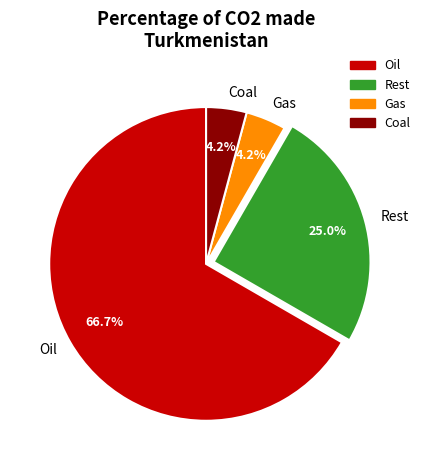

Which category accounts for the majority?

Oil